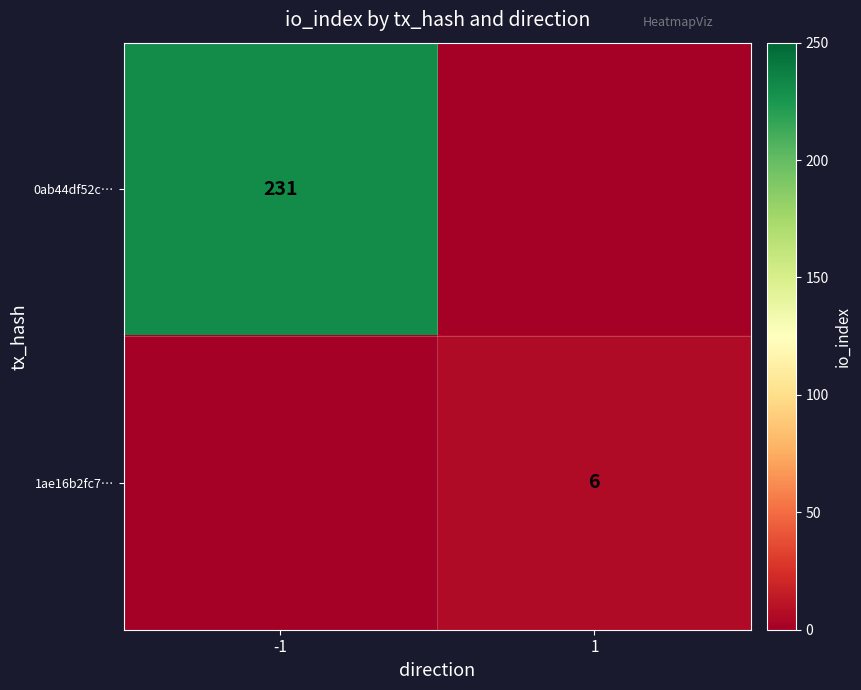

The value of 1ae16b2fc7… at 1 is 3. True or false?

False